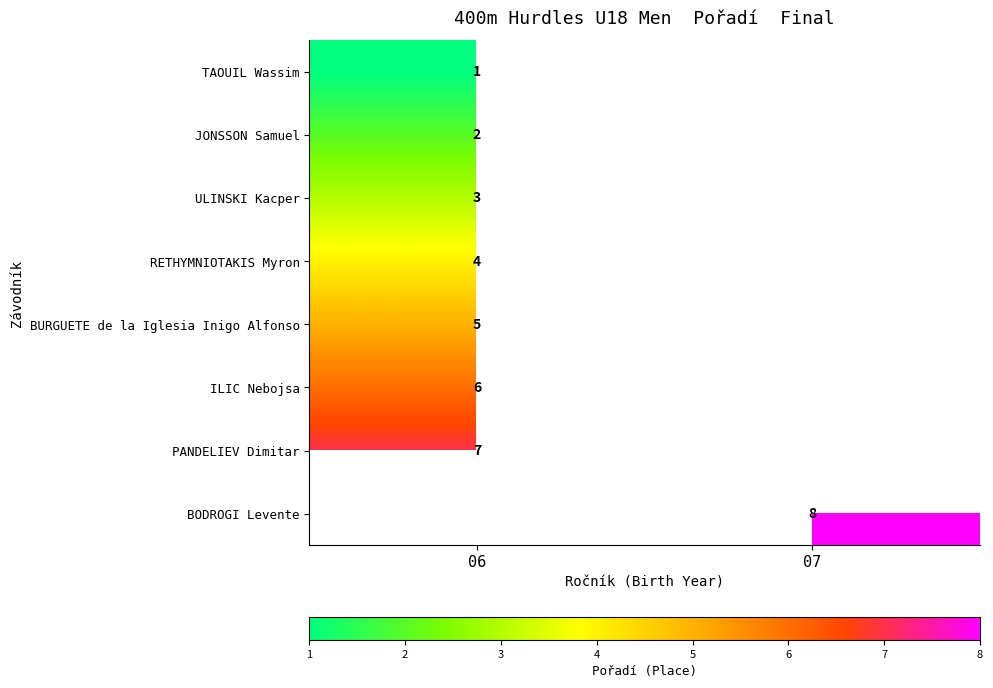

At which label is ULINSKI Kacper closest to 3?

06